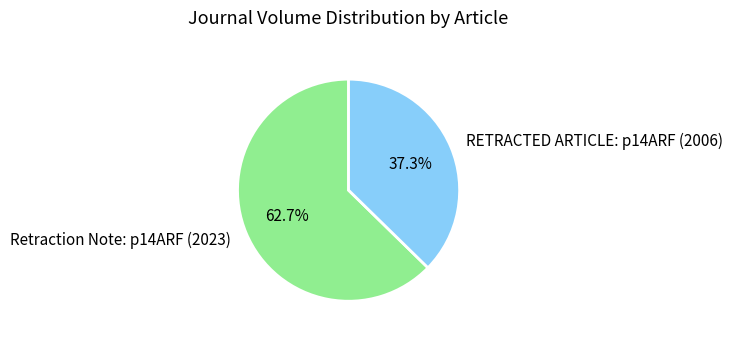

Count the number of slices in the pie.

2